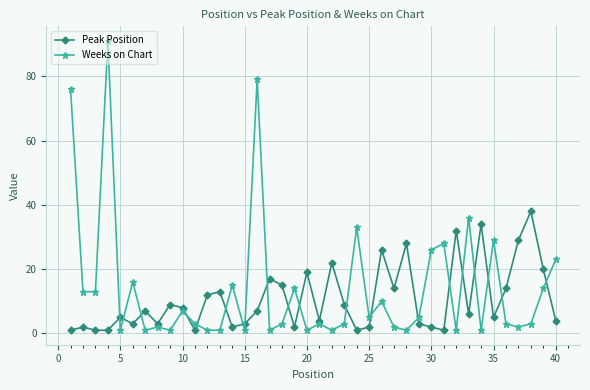

Rank the series by their maximum value, from lowest to highest.

Peak Position, Weeks on Chart